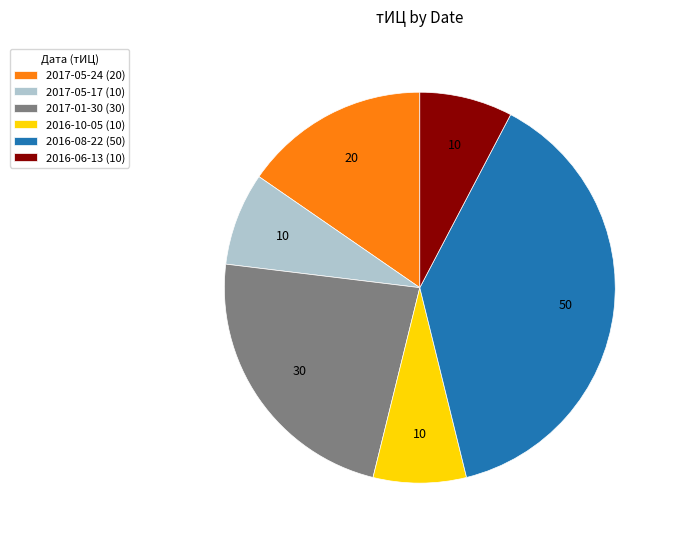

What is the ratio of the value at 2017-05-24 (20) to the value at 2017-05-17 (10)?

2.0